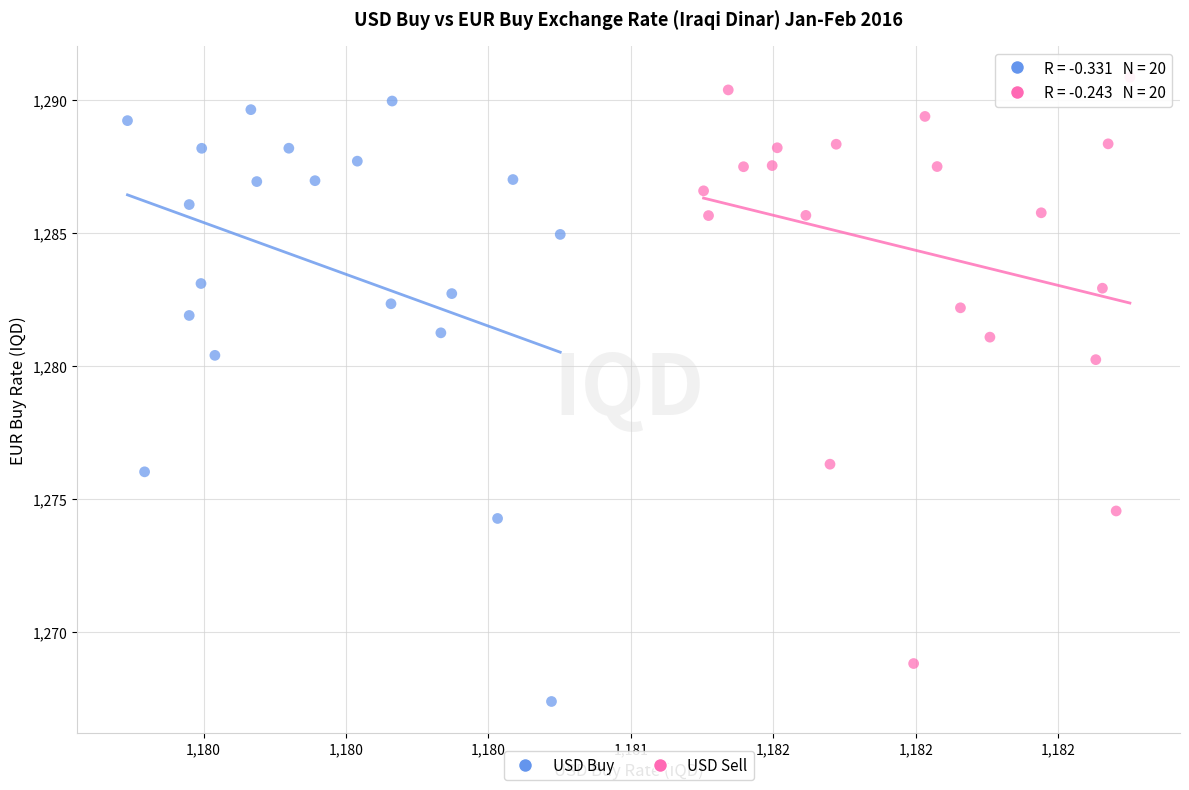

Which series has the widest spread of Y values?

USD Buy